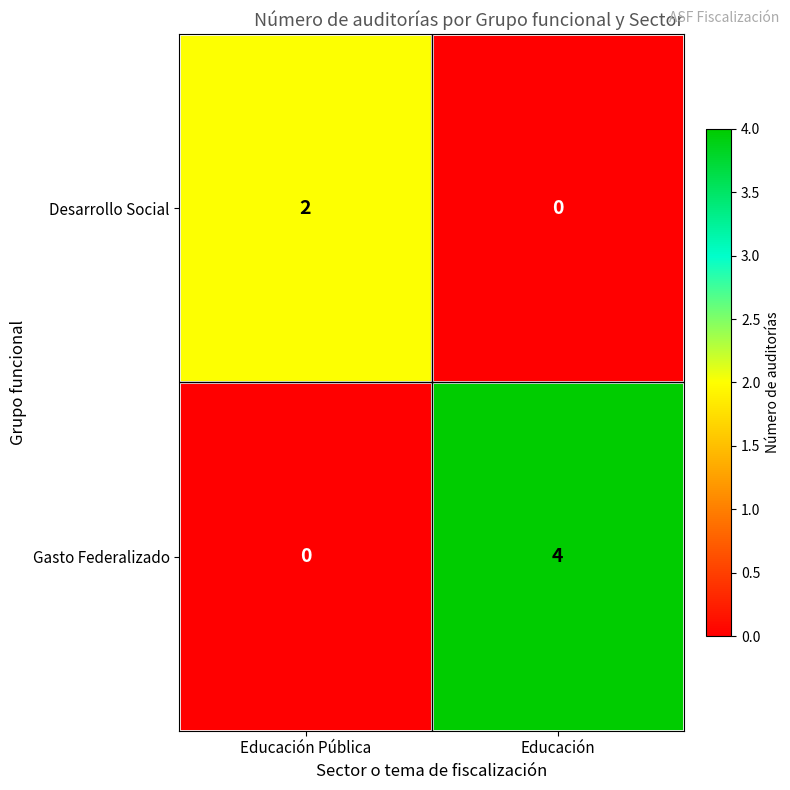

Rank the series at Educación Pública from lowest to highest value.

Gasto Federalizado, Desarrollo Social